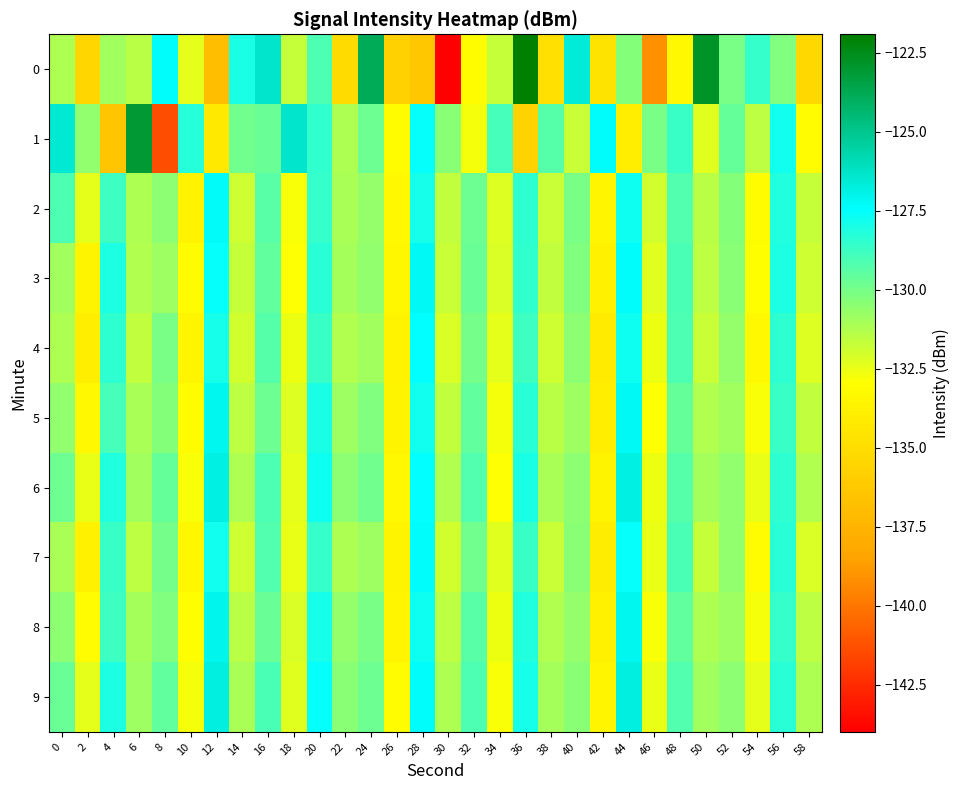

Reading left to right, list all the values displayed in this chart.

0: 0=-131.2	2=-135.4	4=-130.9	6=-131.5	8=-127.4	10=-132.4	12=-136.9	14=-128.0	16=-126.3	18=-131.7	20=-129.1	22=-135.1	24=-123.8	26=-135.8	28=-136.3	30=-144.0	32=-133.1	34=-131.7	36=-121.9	38=-134.8	40=-126.6	42=-134.7	44=-130.4	46=-139.1	48=-133.3	50=-122.8	52=-130.1	54=-128.6	56=-130.2	58=-135.3
1: 0=-126.5	2=-130.6	4=-136.4	6=-123.1	8=-141.3	10=-128.3	12=-134.3	14=-129.9	16=-129.7	18=-126.4	20=-128.5	22=-131.2	24=-129.8	26=-133.1	28=-127.6	30=-130.4	32=-132.7	34=-128.9	36=-135.6	38=-129.3	40=-131.8	42=-127.4	44=-133.9	46=-130.1	48=-128.7	50=-132.3	52=-129.6	54=-131.5	56=-127.8	58=-133.2
2: 0=-129.1	2=-132.4	4=-128.8	6=-131.2	8=-130.5	10=-133.7	12=-127.3	14=-131.9	16=-129.4	18=-132.8	20=-128.6	22=-131.1	24=-130.7	26=-133.3	28=-127.9	30=-131.6	32=-129.8	34=-132.2	36=-128.4	38=-131.8	40=-130.1	42=-133.5	44=-127.7	46=-132.0	48=-129.2	50=-131.4	52=-130.3	54=-133.1	56=-128.2	58=-131.7
3: 0=-130.9	2=-133.6	4=-128.1	6=-131.3	8=-130.8	10=-133.2	12=-127.6	14=-131.7	16=-129.5	18=-132.9	20=-128.3	22=-131.0	24=-130.6	26=-133.4	28=-127.2	30=-131.8	32=-129.7	34=-132.1	36=-128.5	38=-131.6	40=-130.2	42=-133.8	44=-127.4	46=-132.3	48=-129.0	50=-131.5	52=-130.4	54=-133.0	56=-128.1	58=-131.9
4: 0=-131.2	2=-133.9	4=-128.4	6=-131.6	8=-130.1	10=-133.5	12=-127.9	14=-132.0	16=-129.3	18=-132.6	20=-128.7	22=-131.3	24=-130.9	26=-133.7	28=-127.5	30=-132.1	32=-130.0	34=-132.4	36=-128.8	38=-131.9	40=-130.5	42=-134.1	44=-127.7	46=-132.6	48=-129.1	50=-131.8	52=-130.7	54=-133.3	56=-128.4	58=-132.2
5: 0=-130.6	2=-133.3	4=-128.9	6=-131.1	8=-130.3	10=-133.1	12=-127.1	14=-131.5	16=-129.8	18=-132.2	20=-128.0	22=-130.8	24=-130.2	26=-133.6	28=-127.8	30=-131.6	32=-129.5	34=-132.7	36=-128.3	38=-131.4	40=-130.8	42=-133.9	44=-127.2	46=-132.9	48=-129.6	50=-131.3	52=-130.9	54=-132.8	56=-128.7	58=-131.6
6: 0=-129.8	2=-132.5	4=-128.2	6=-130.9	8=-129.6	10=-132.8	12=-126.9	14=-131.2	16=-129.1	18=-132.4	20=-127.7	22=-130.5	24=-129.9	26=-133.3	28=-127.5	30=-131.3	32=-129.2	34=-132.9	36=-128.0	38=-131.1	40=-130.5	42=-133.6	44=-126.9	46=-132.6	48=-129.3	50=-131.0	52=-130.6	54=-132.5	56=-128.4	58=-131.3
7: 0=-131.1	2=-133.8	4=-128.7	6=-131.5	8=-130.0	10=-133.4	12=-127.8	14=-131.9	16=-129.2	18=-132.5	20=-128.6	22=-131.2	24=-130.8	26=-133.6	28=-127.4	30=-132.0	32=-129.9	34=-132.3	36=-128.7	38=-131.8	40=-130.4	42=-134.0	44=-127.6	46=-132.5	48=-129.0	50=-131.7	52=-130.6	54=-133.2	56=-128.3	58=-132.1
8: 0=-130.5	2=-133.2	4=-128.8	6=-131.0	8=-130.2	10=-133.0	12=-127.0	14=-131.4	16=-129.7	18=-132.1	20=-127.9	22=-130.7	24=-130.1	26=-133.5	28=-127.7	30=-131.5	32=-129.4	34=-132.6	36=-128.2	38=-131.3	40=-130.7	42=-133.8	44=-127.1	46=-132.8	48=-129.5	50=-131.2	52=-130.8	54=-132.7	56=-128.6	58=-131.5
9: 0=-129.7	2=-132.4	4=-128.1	6=-130.8	8=-129.5	10=-132.7	12=-126.8	14=-131.1	16=-129.0	18=-132.3	20=-127.6	22=-130.4	24=-129.8	26=-133.2	28=-127.4	30=-131.2	32=-129.1	34=-132.8	36=-127.9	38=-131.0	40=-130.4	42=-133.5	44=-126.8	46=-132.5	48=-129.2	50=-130.9	52=-130.5	54=-132.4	56=-128.3	58=-131.2